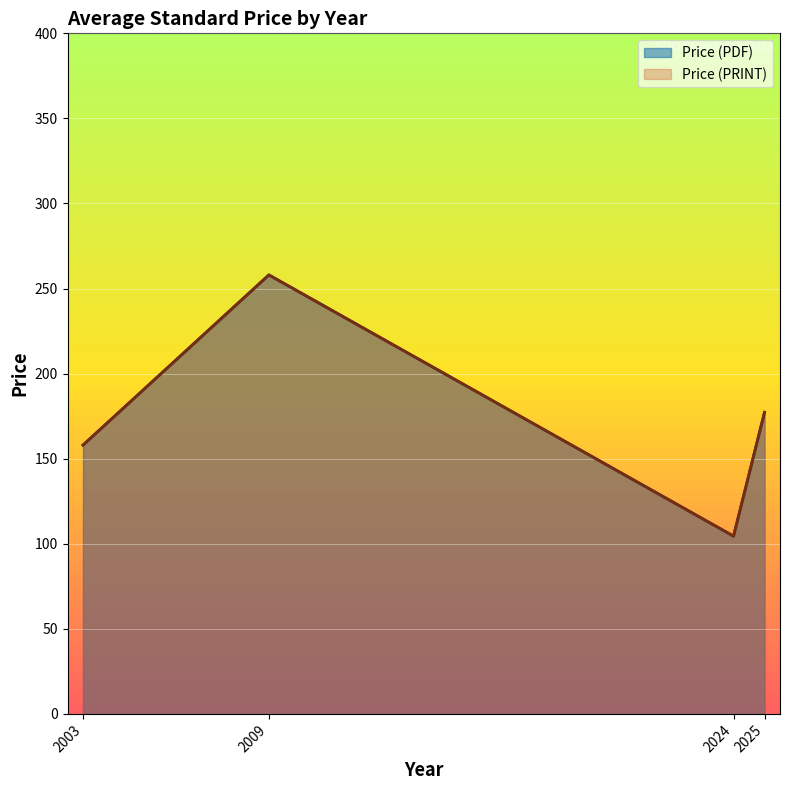

What value does the Price (PDF) series have at 2024?

134.0